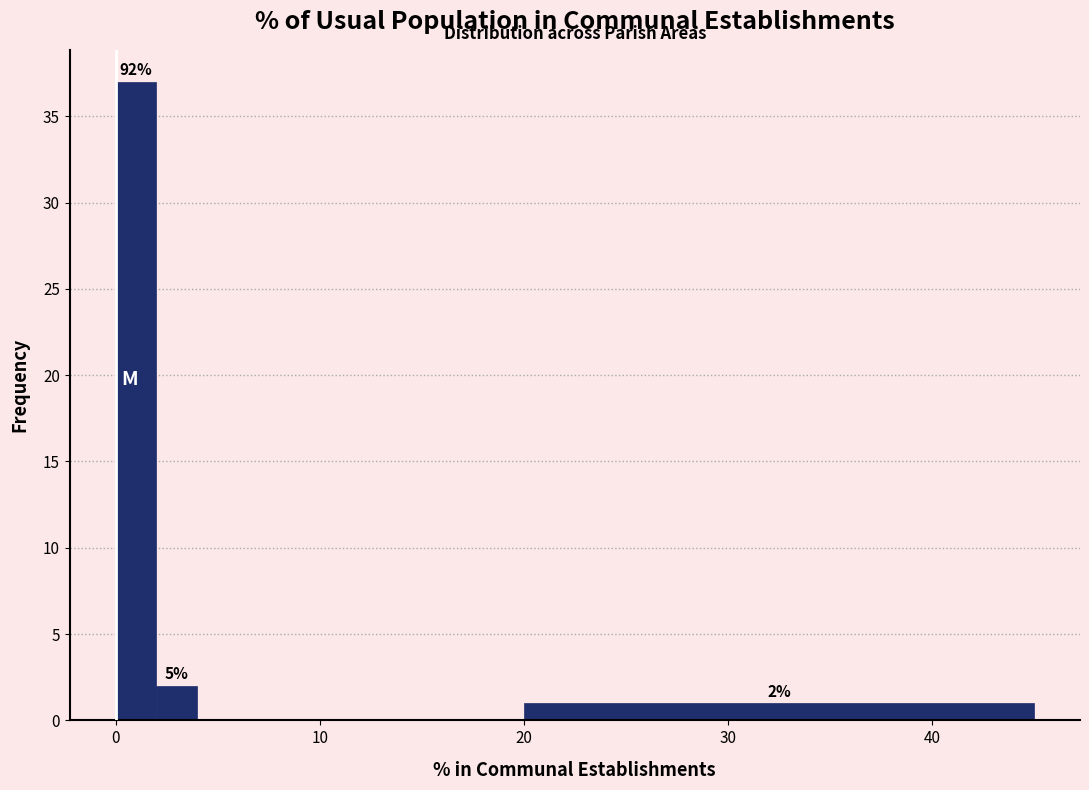

Read against the x-axis, roughly where is the centre of the tallest bar?

1